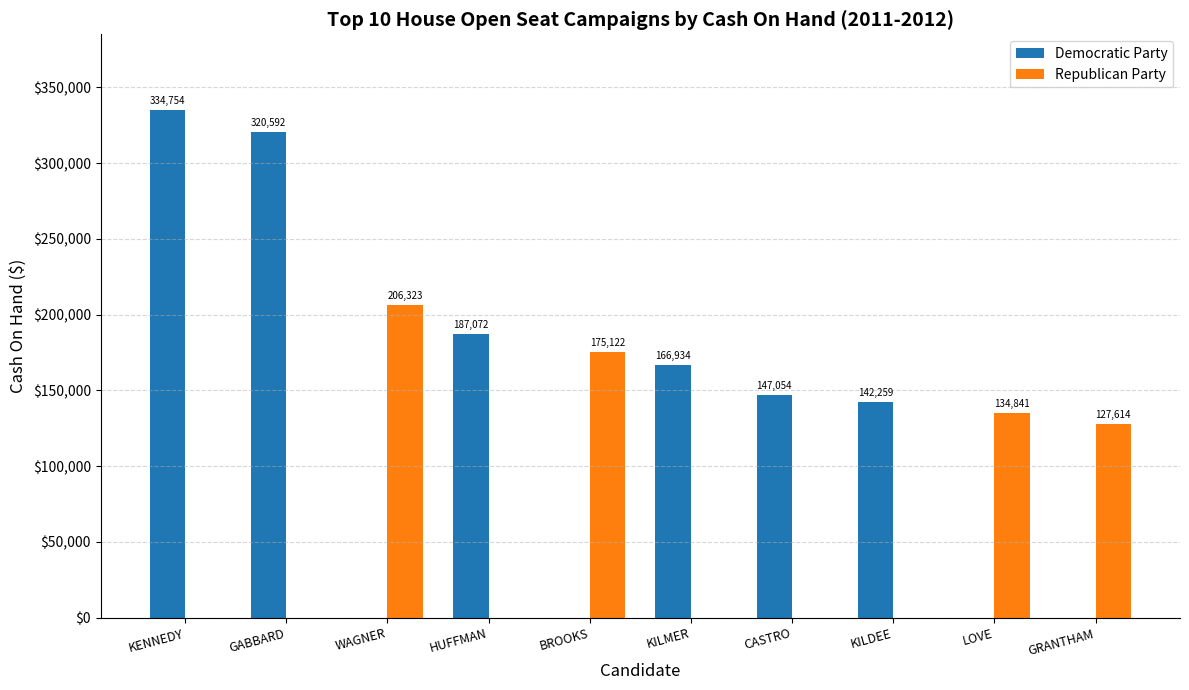

The Republican Party series shows 229025.3 at LOVE. True or false?

False